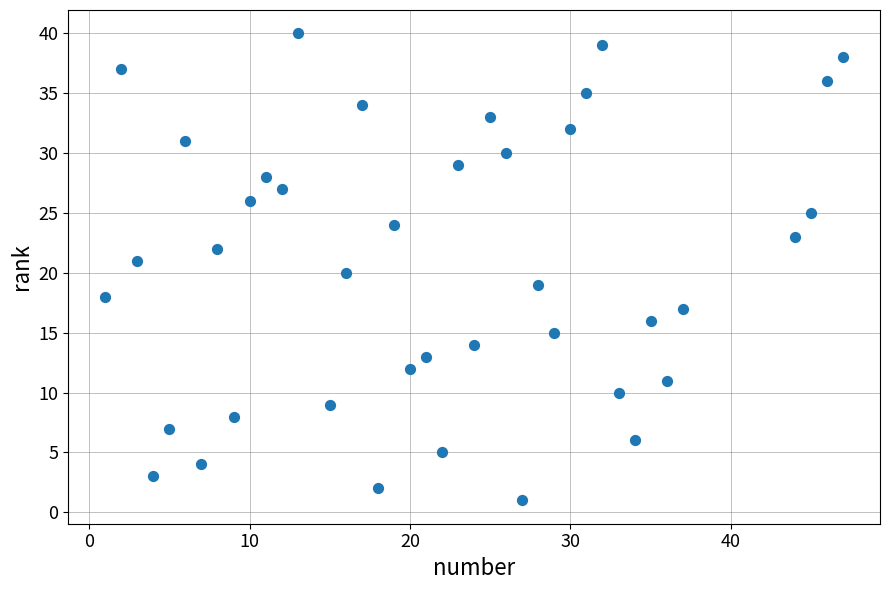

What is the range of Y values (max minus min)?

39